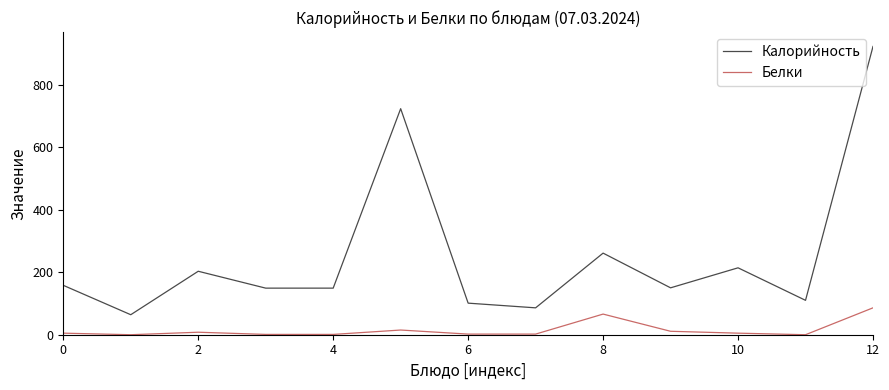

Which series has the largest range (max minus min)?

Калорийность